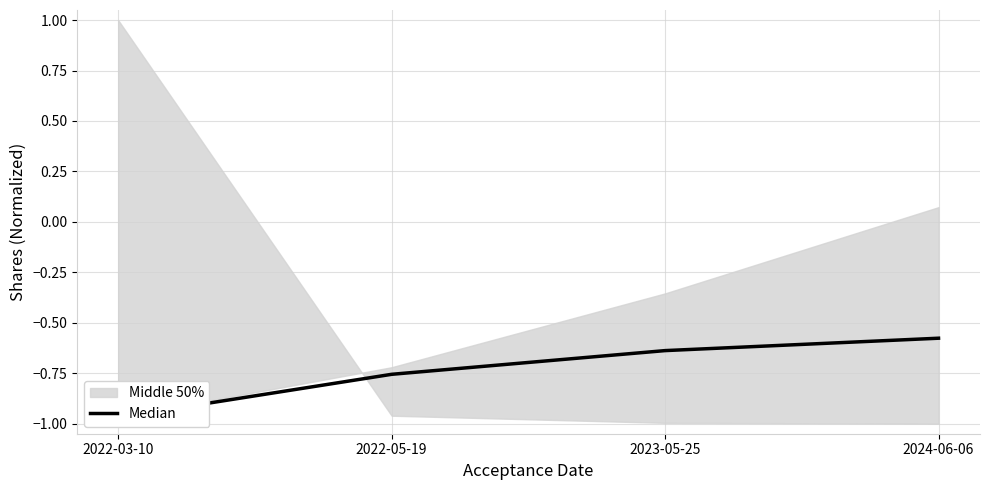

Rank the categories by value from highest to lowest.

2024-06-06, 2023-05-25, 2022-05-19, 2022-03-10